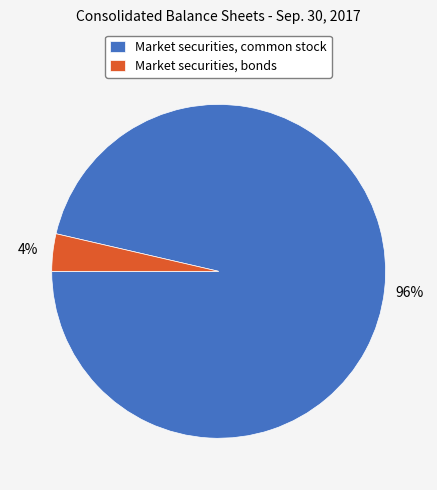

How many slices are in this pie chart?

2